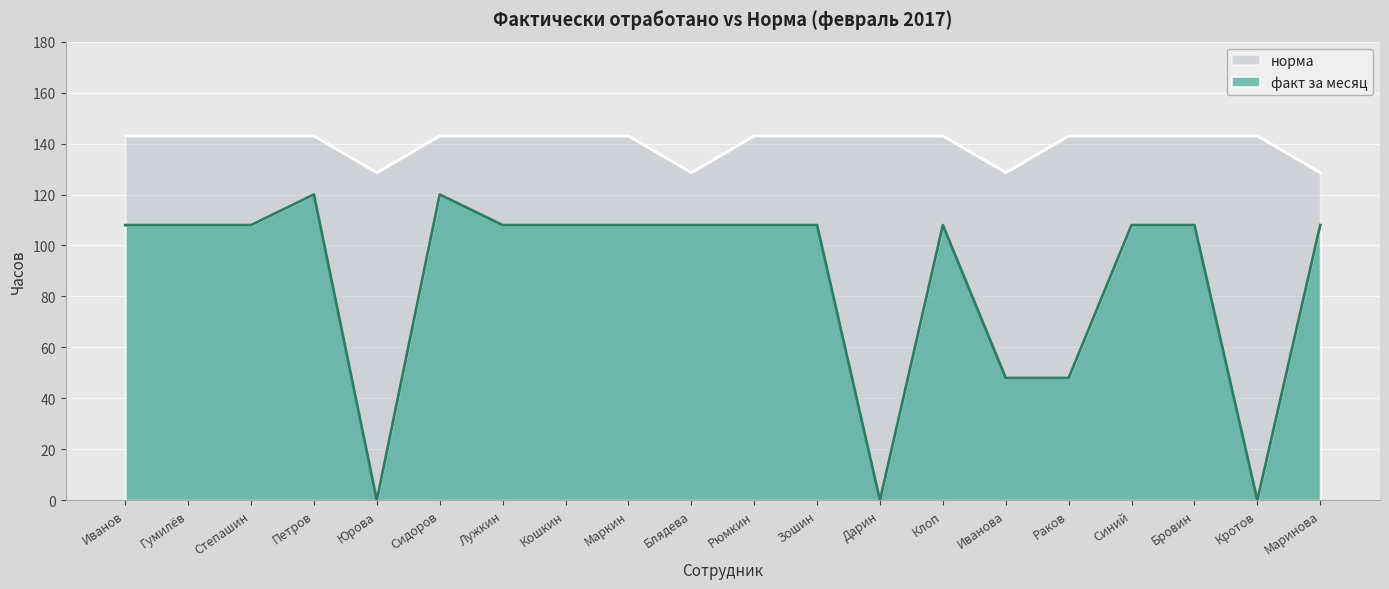

What is the total value across all series at Бровин?

251.0